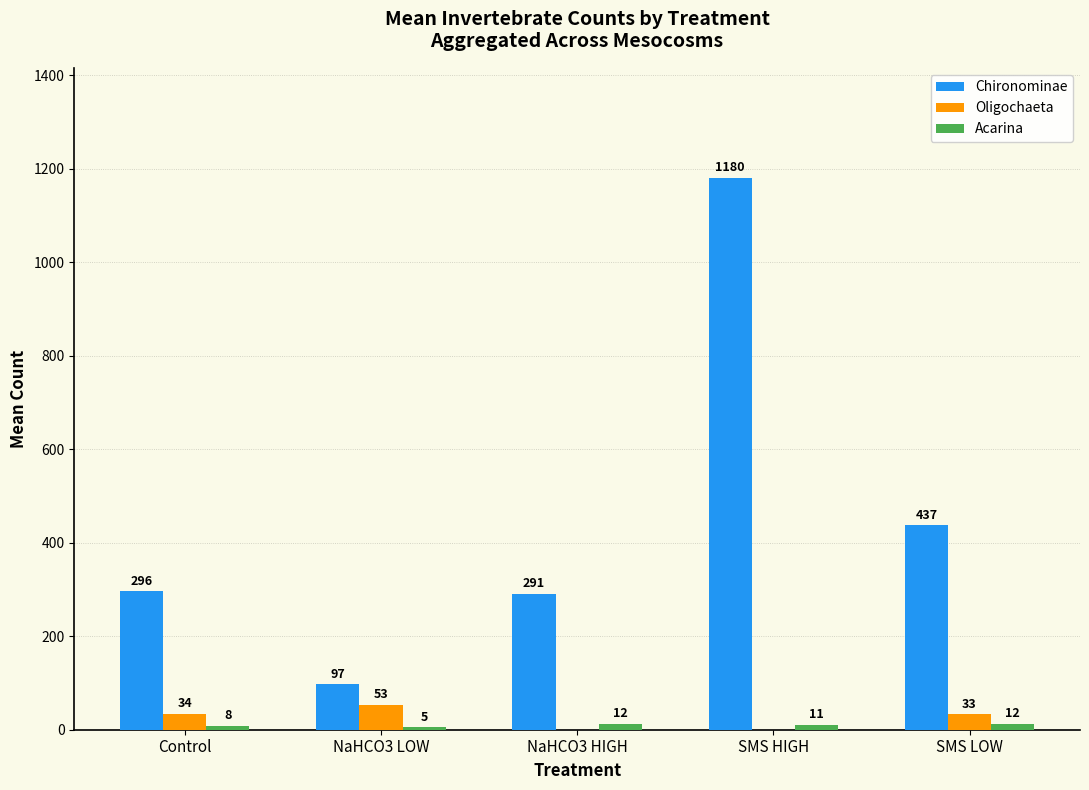

Between Control and NaHCO3 HIGH, which series saw the biggest shift?

Oligochaeta